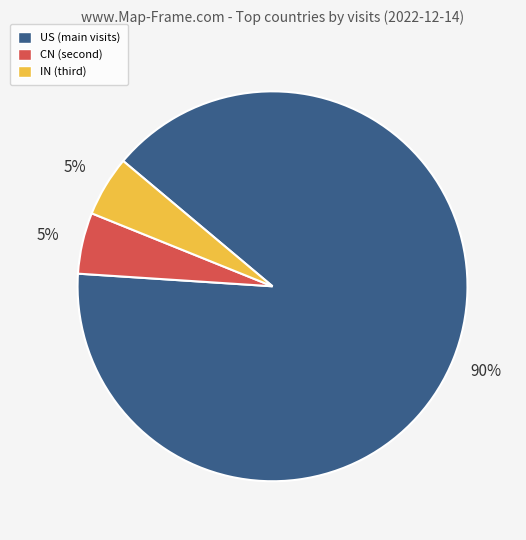

Which category has the biggest portion of the pie?

US